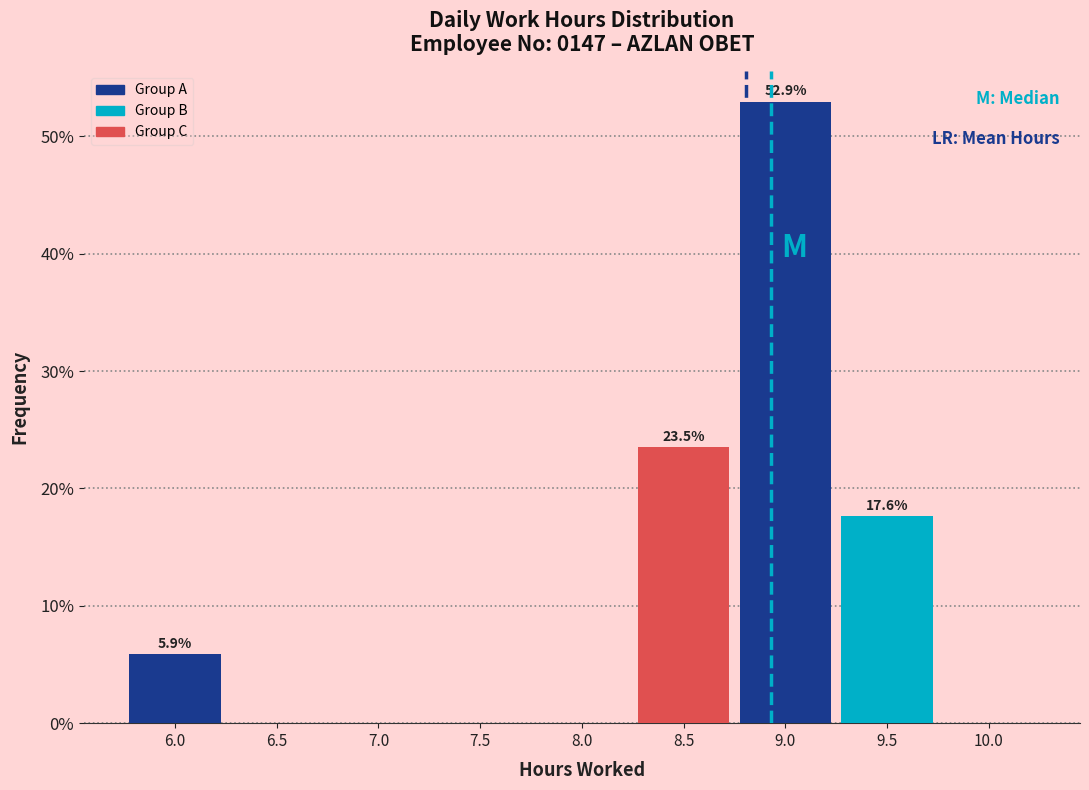

Reading left to right, list all the values displayed in this chart.

6.0=5.9	6.5=0.0	7.0=0.0	7.5=0.0	8.0=0.0	8.5=23.5	9.0=52.9	9.5=17.6	10.0=0.0